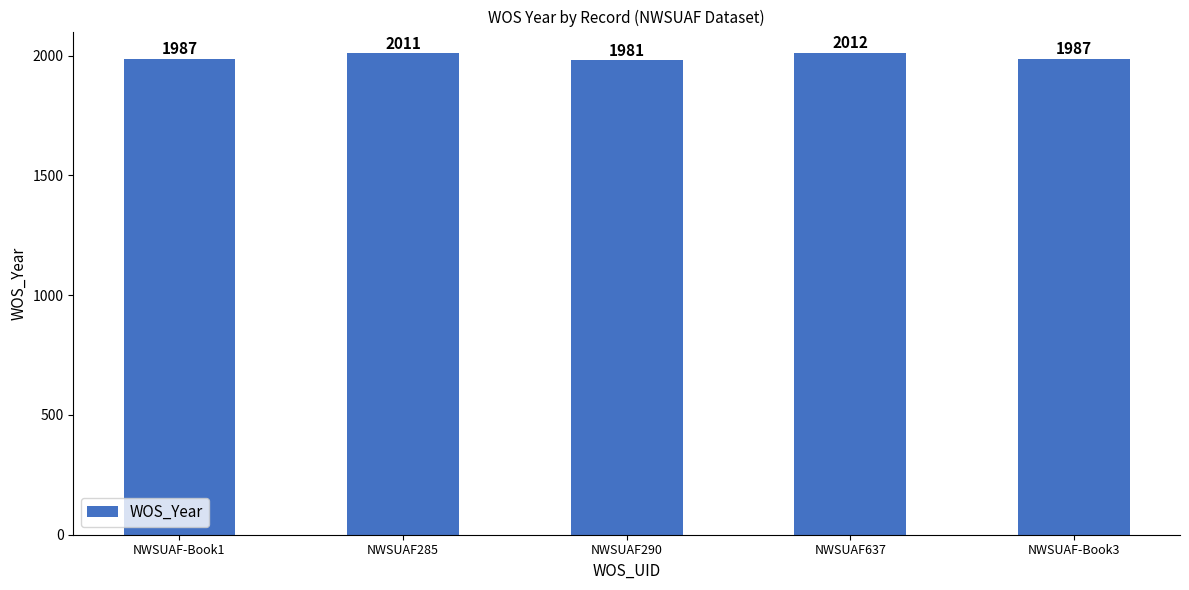

What is the change in value from NWSUAF285 to NWSUAF290?

-30